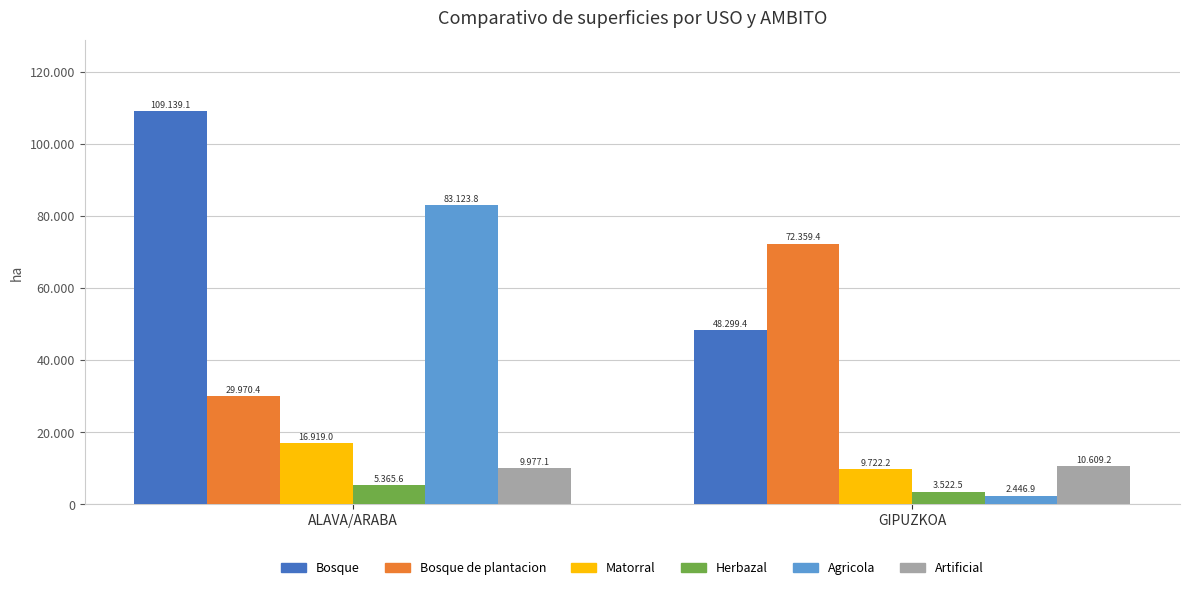

What position from the right is GIPUZKOA?

1